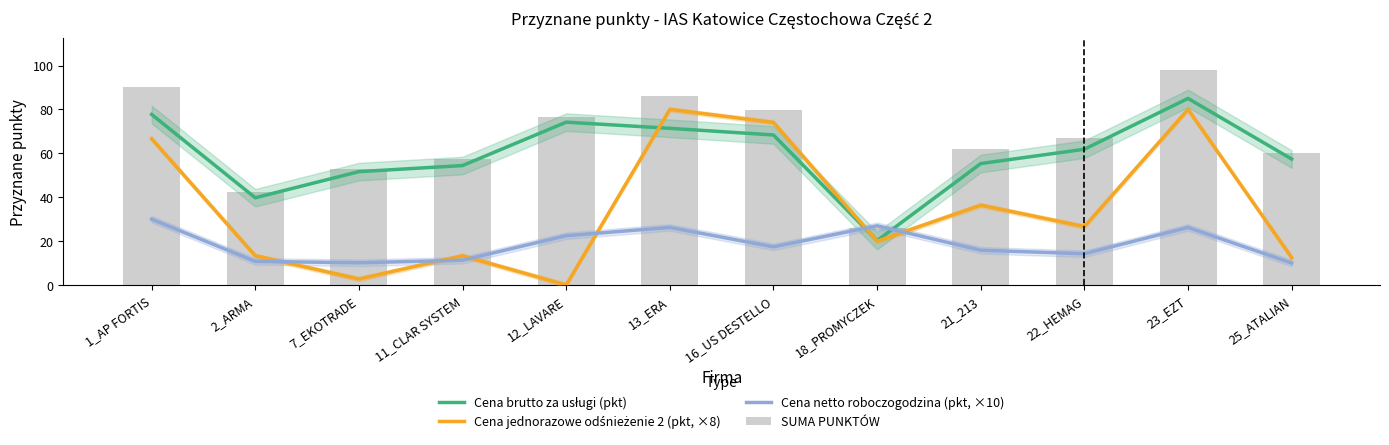

What is the spread (max minus min) of values at 11_CLAR SYSTEM?

46.0